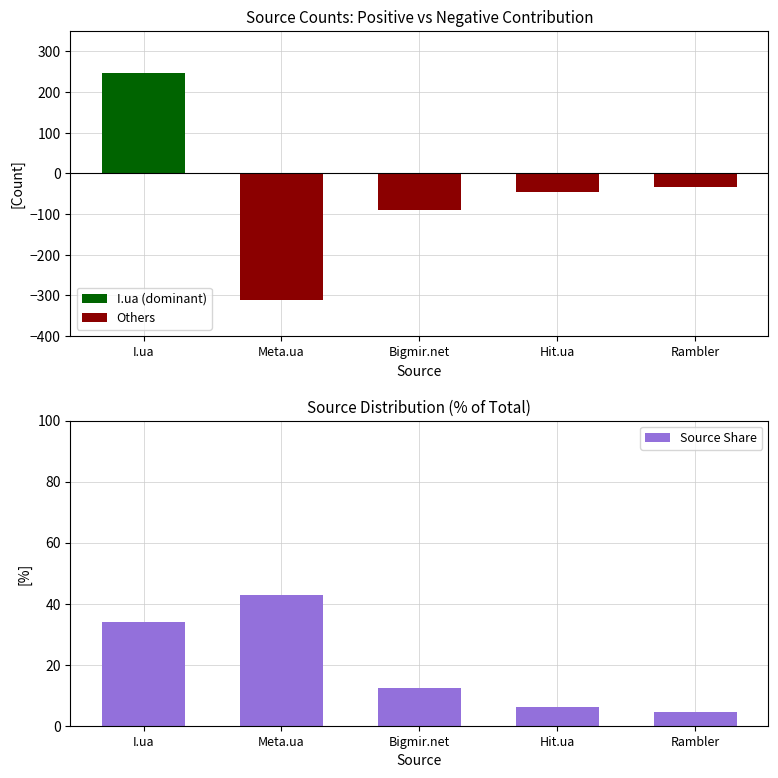

What is the average value of the Source Share series?

20.0